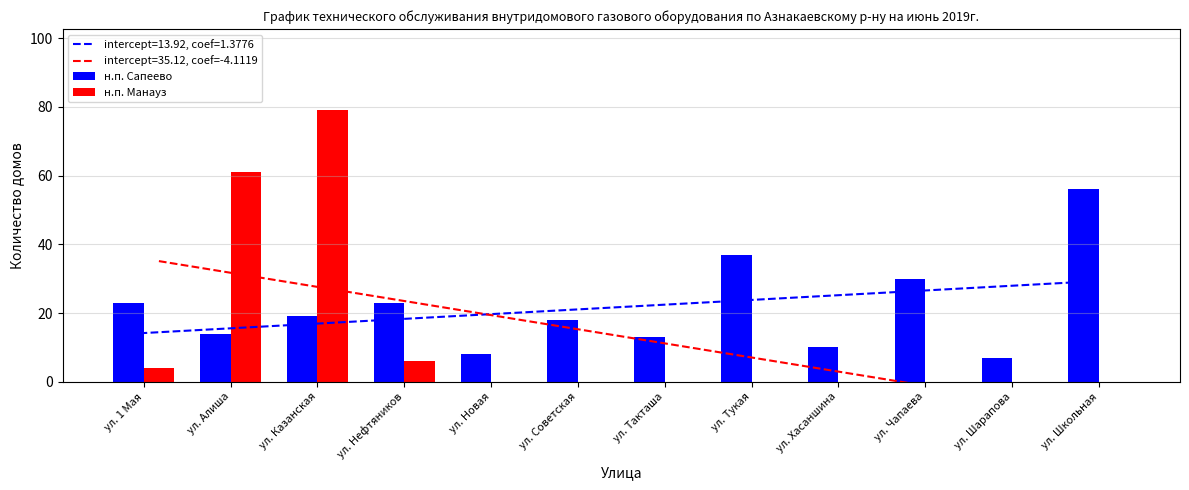

What position from the left is ул. Школьная?

12